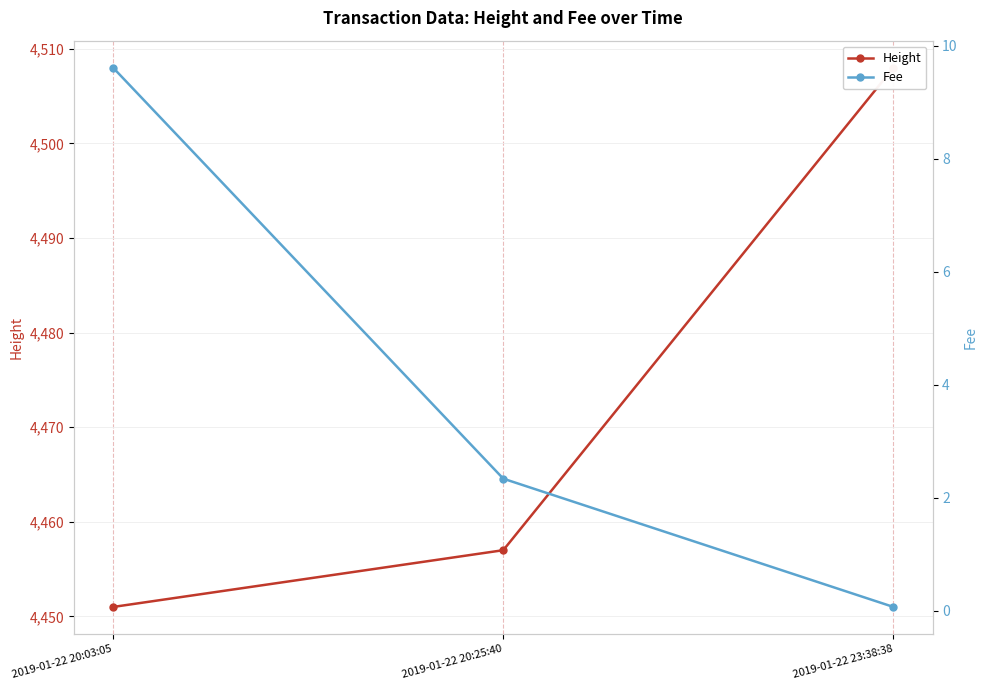

The value of Fee at 2019-01-22 20:03:05 is 14.9. True or false?

False